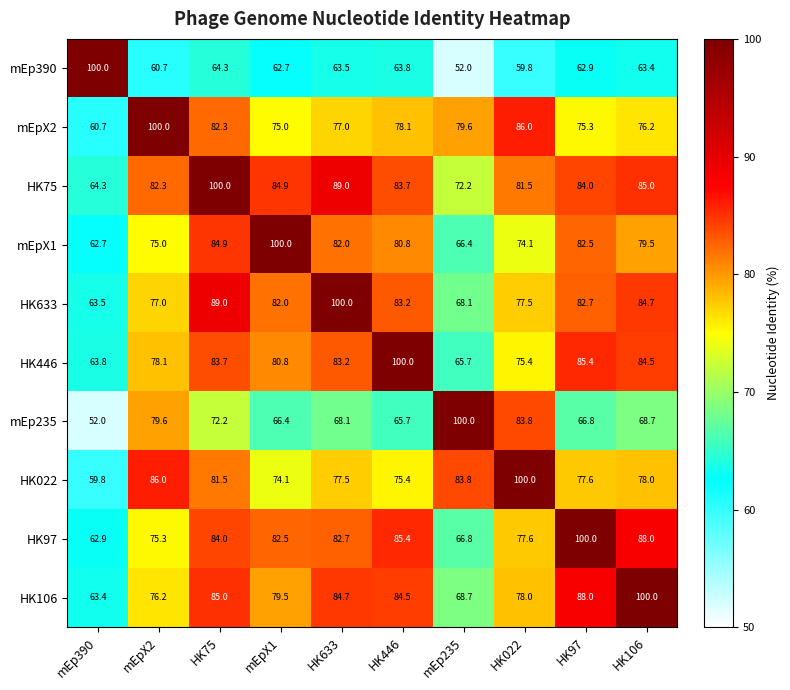

Is it true that HK446 equals 80.8 at mEpX1?

True